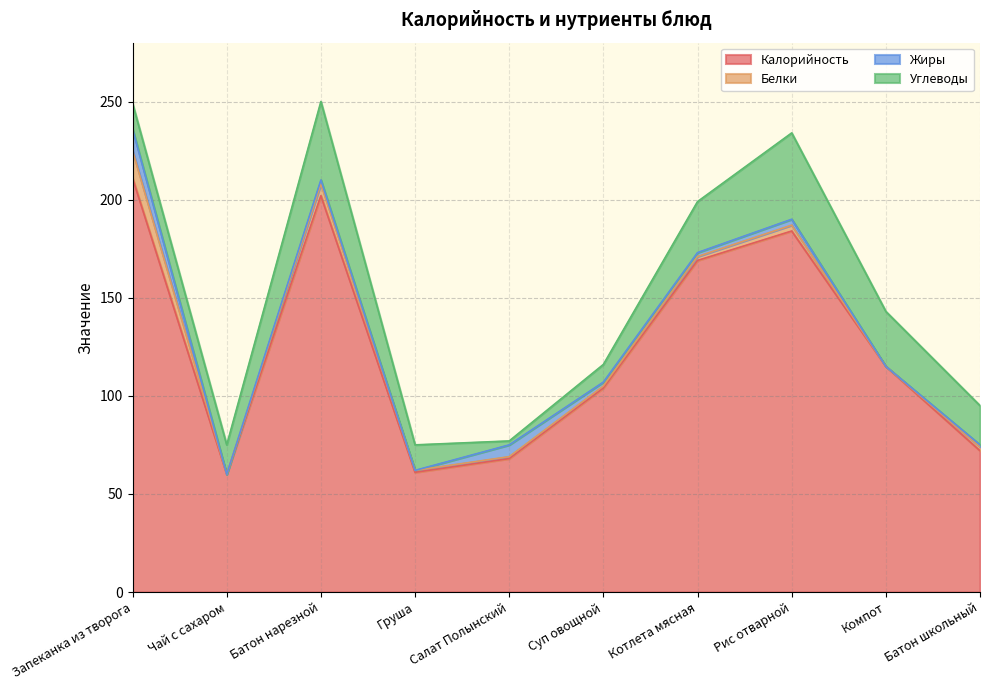

What position from the left is Батон нарезной?

3